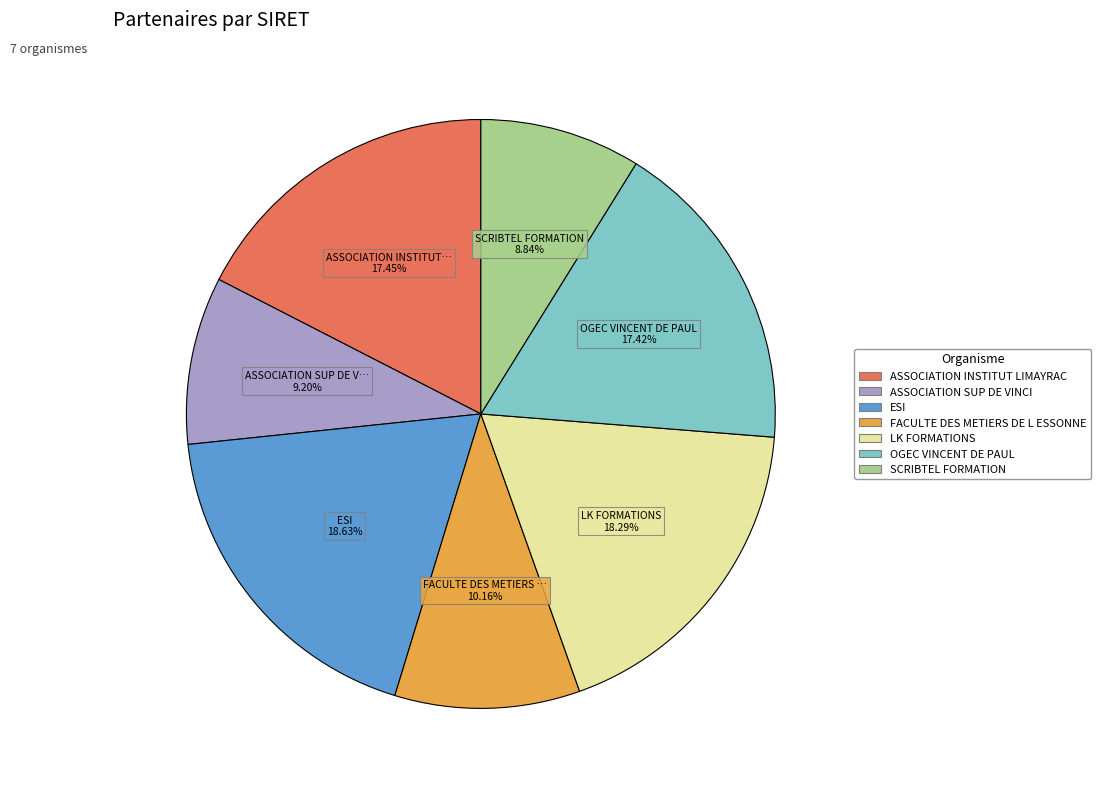

Do OGEC VINCENT DE PAUL and FACULTE DES METIERS DE L ESSONNE together represent more than half of the pie?

No